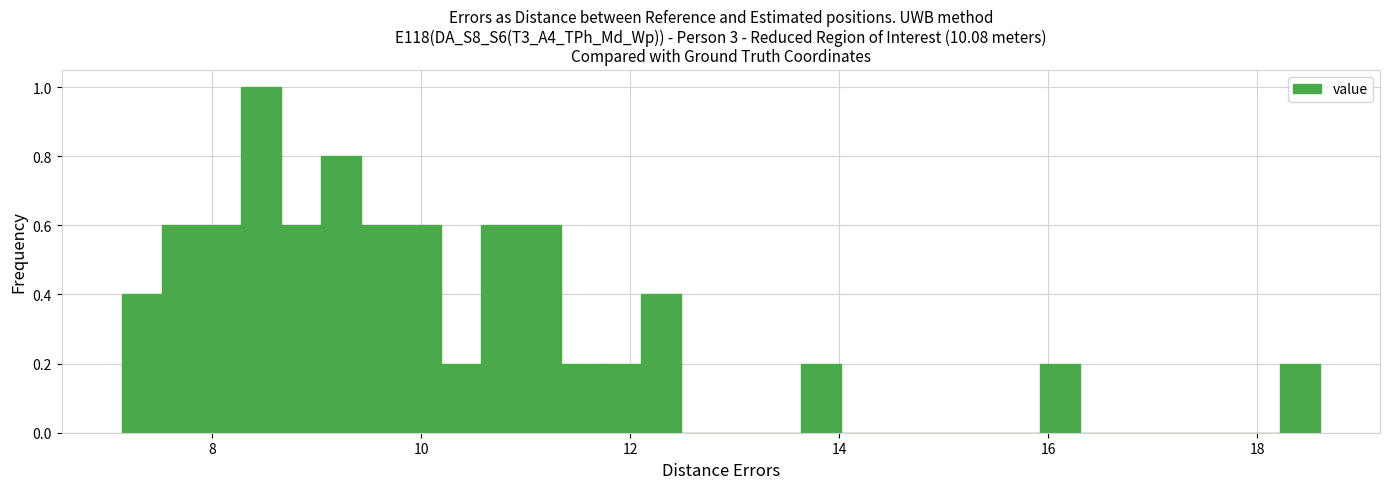

Read against the x-axis, roughly where is the centre of the tallest bar?

8.4